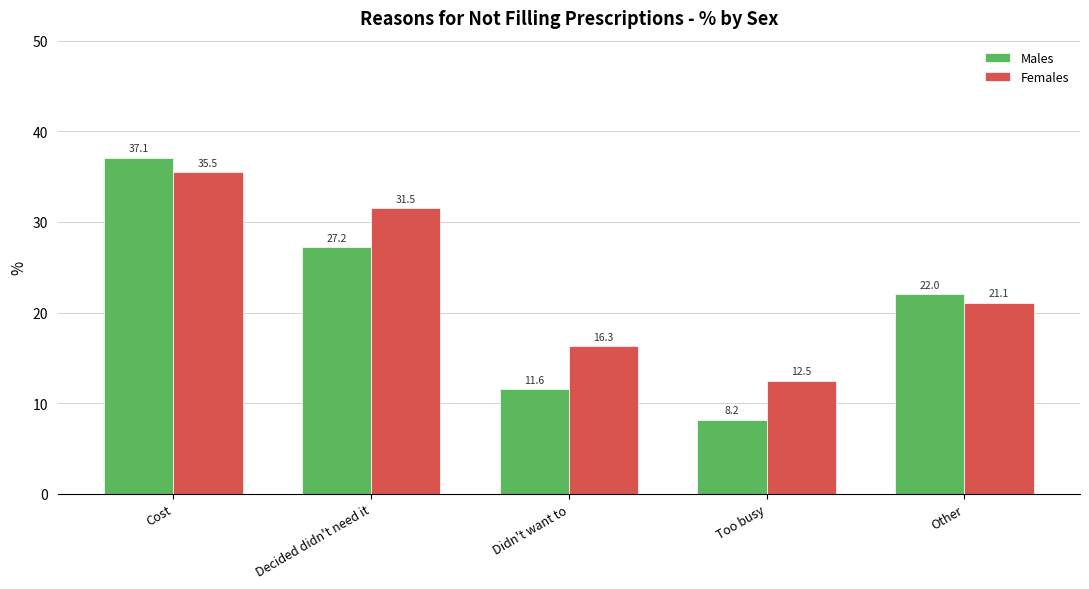

What position from the right is Cost?

5